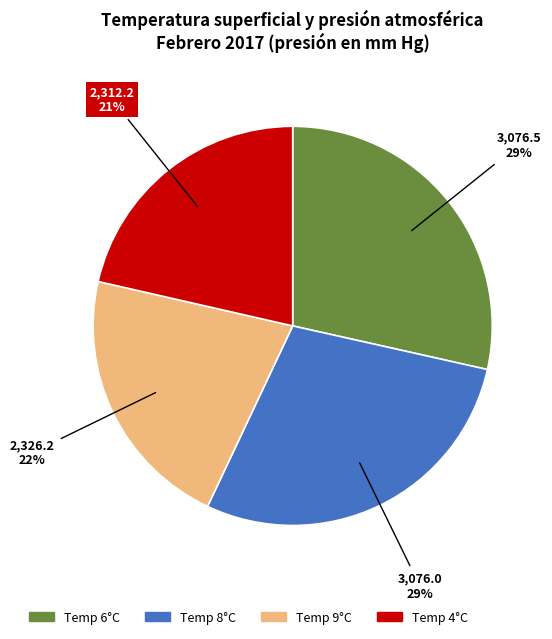

Count the number of slices in the pie.

4